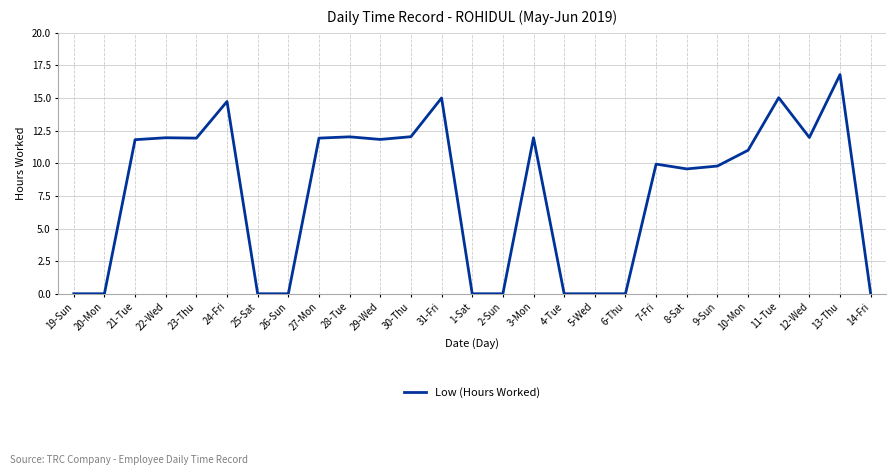

What is the difference between the maximum and minimum values?

16.8